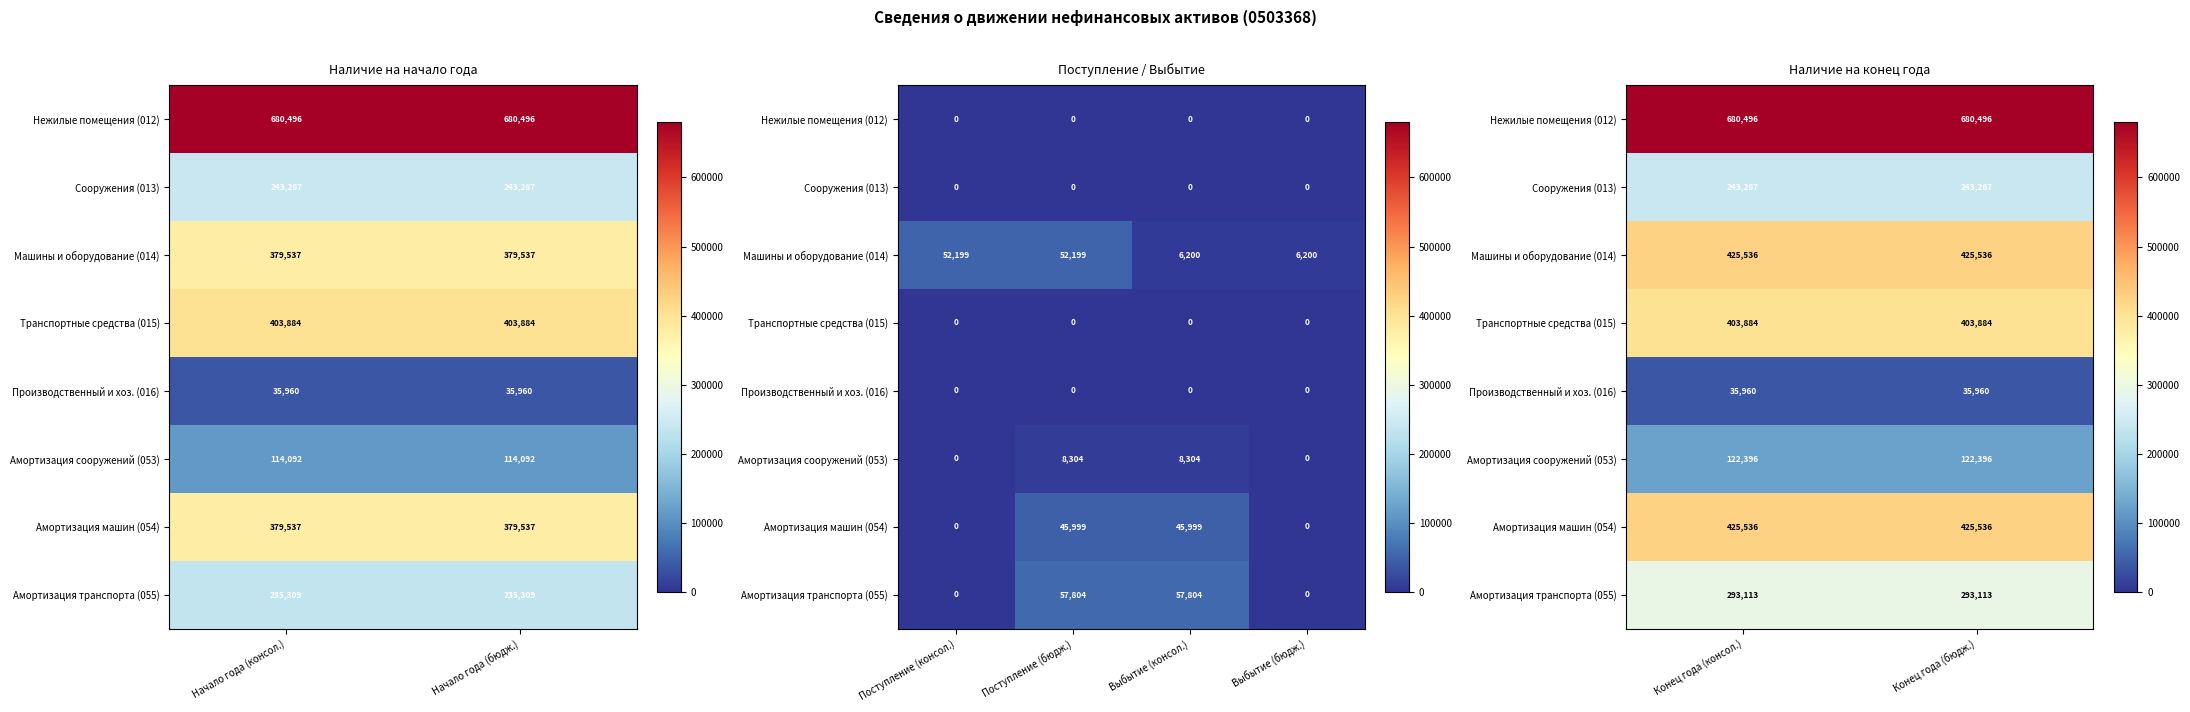

What is the greatest value displayed?

680496